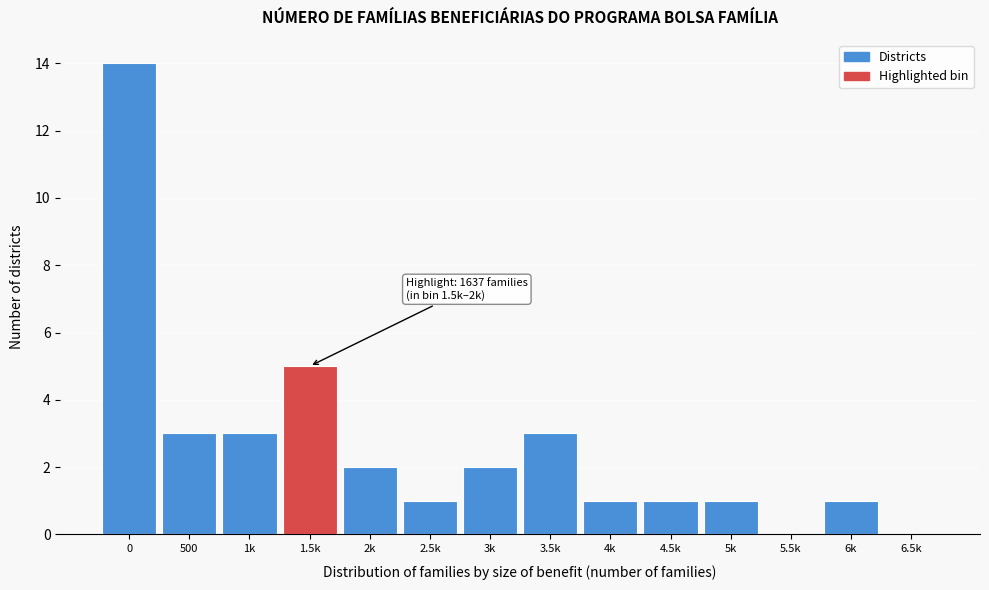

Reading left to right, list all the values displayed in this chart.

0=14	500=3	1k=3	1.5k=5	2k=2	2.5k=1	3k=2	3.5k=3	4k=1	4.5k=1	5k=1	5.5k=0	6k=1	6.5k=0